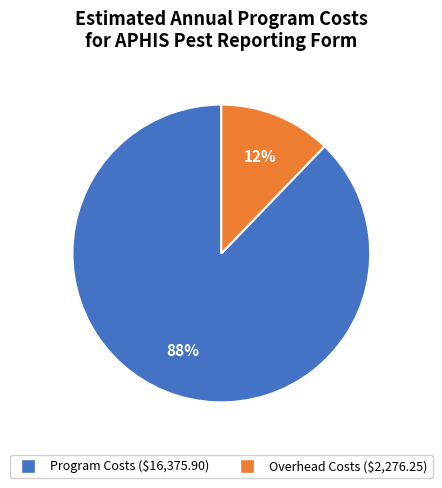

To the nearest percent, what portion does Program Costs represent?

88%